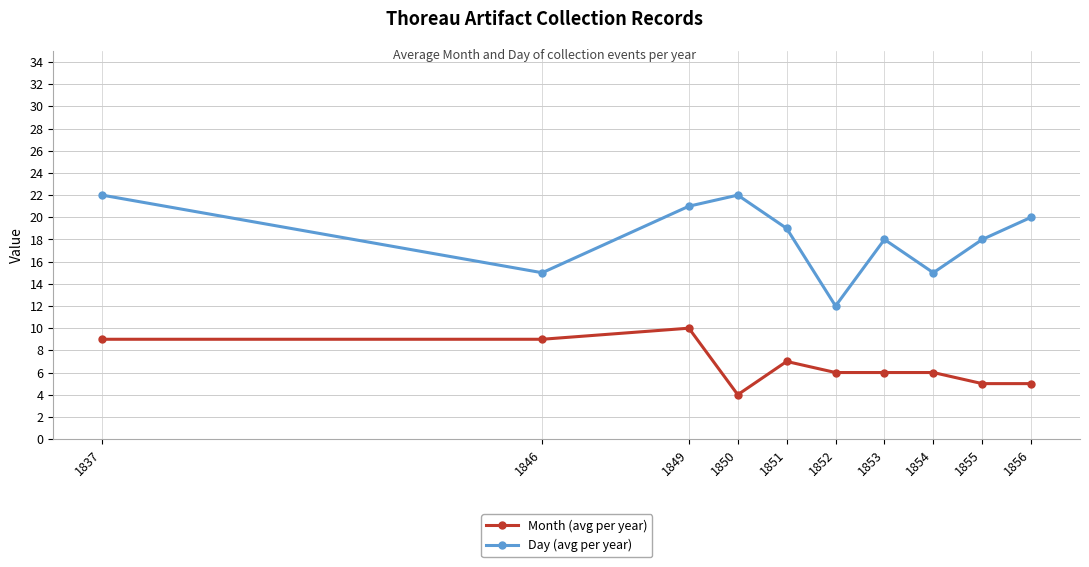

What is the minimum value shown in the chart?

4